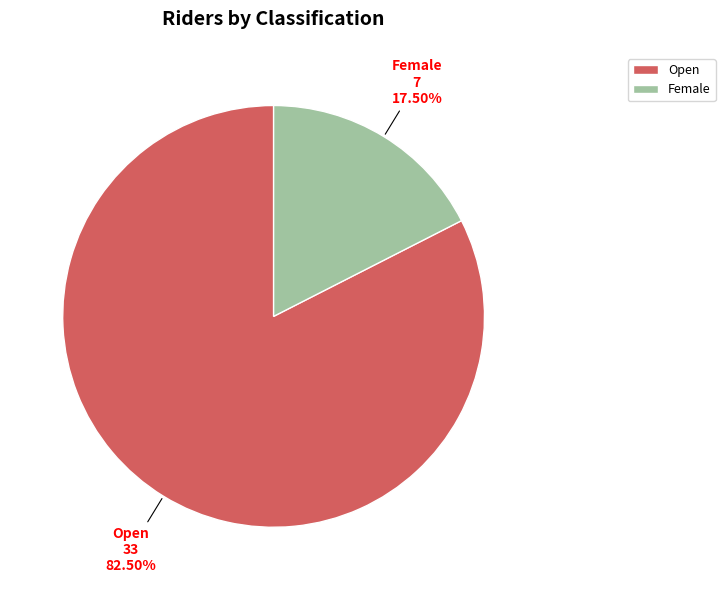

What is the ratio of the value at Open to the value at Female?

4.7